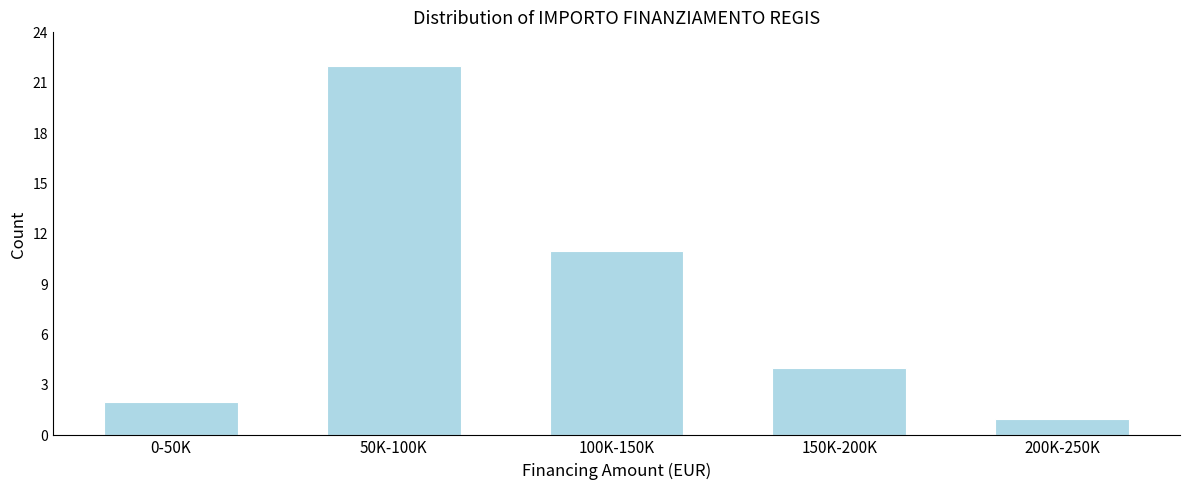

Reading left to right, transcribe all the data shown in this chart.

0-50K=2	50K-100K=22	100K-150K=11	150K-200K=4	200K-250K=1